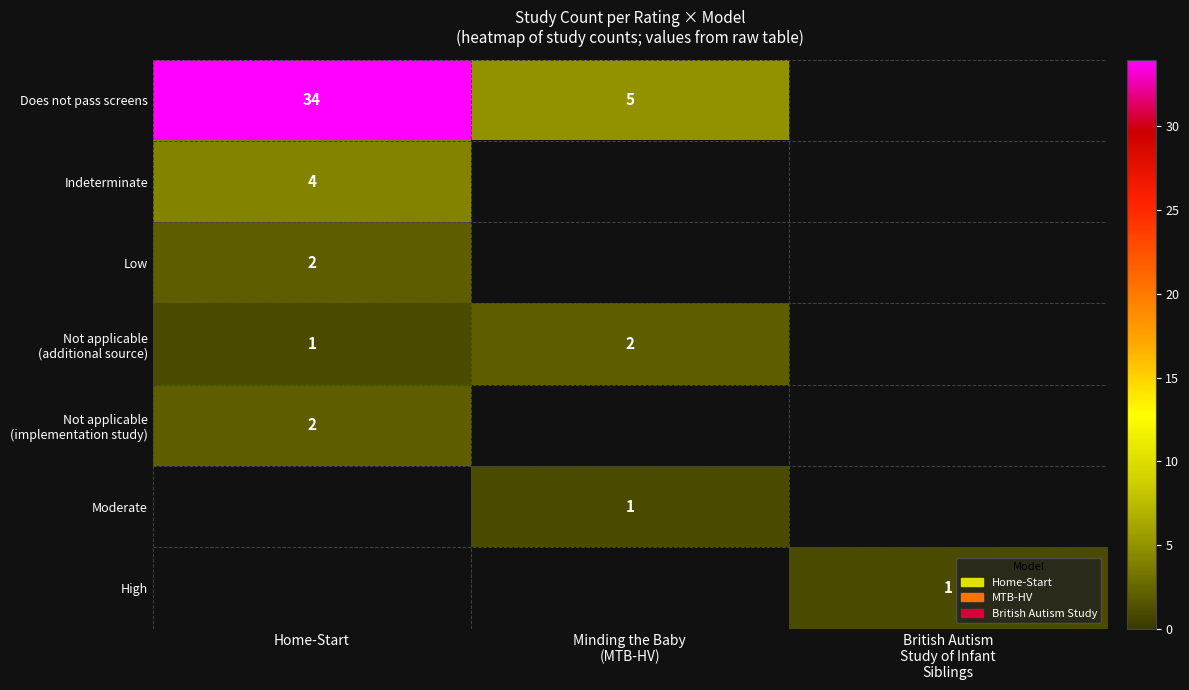

At which category is the sum across all series the highest?

Home-Start